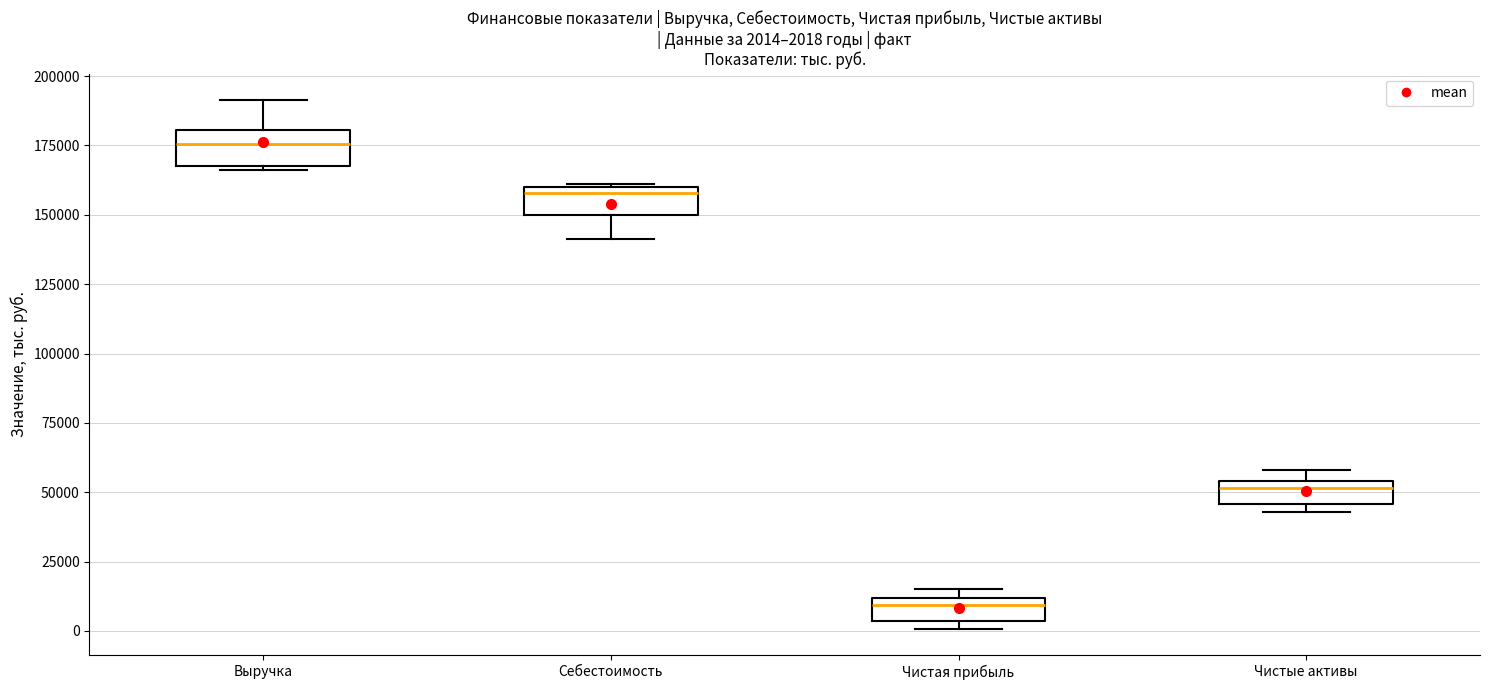

Which box has the highest median line?

Выручка